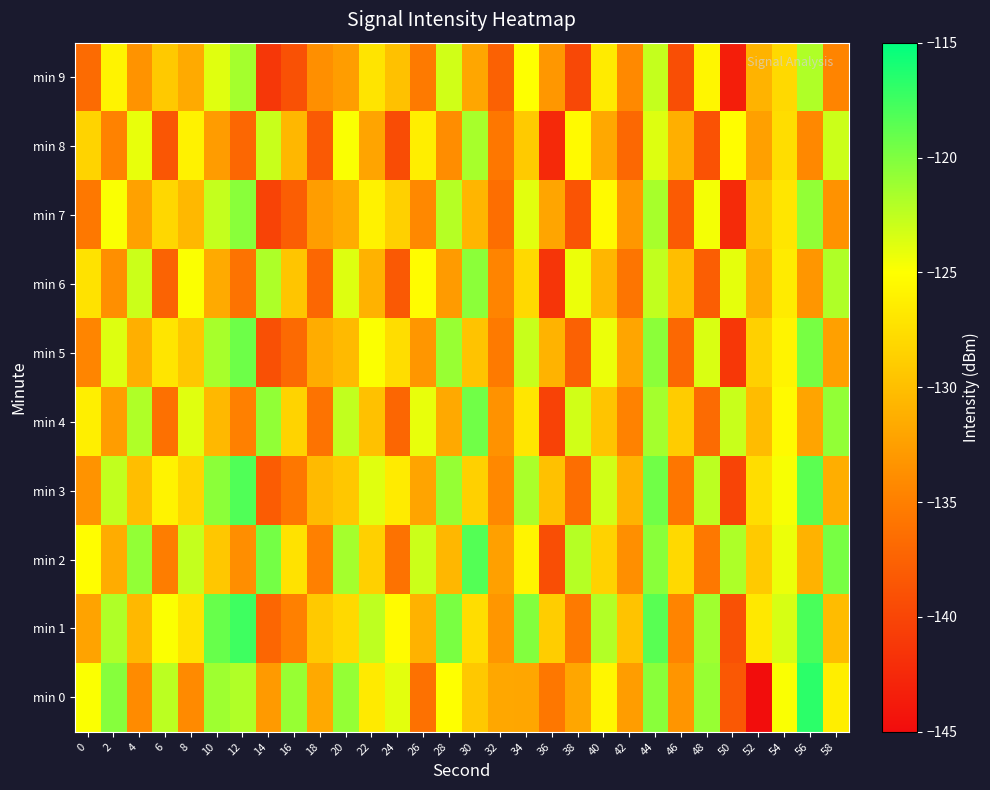

What is the total value across all series at 44?

-1211.3